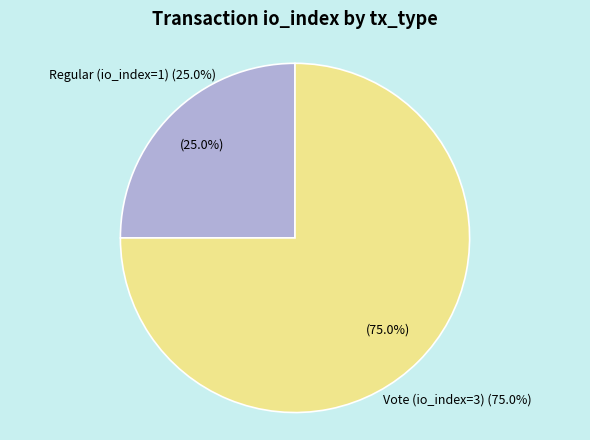

To the nearest percent, what is the average slice percentage?

50%